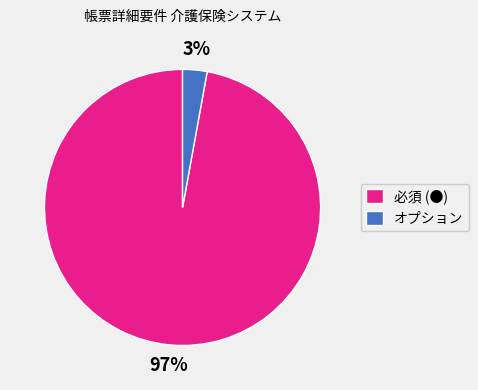

Is オプション the majority of the pie?

No